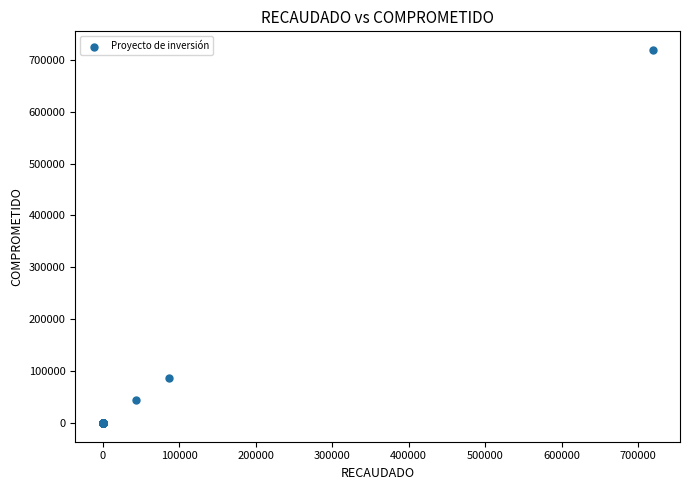

What Y value in the scatter plot is closest to 359434?

87332.0